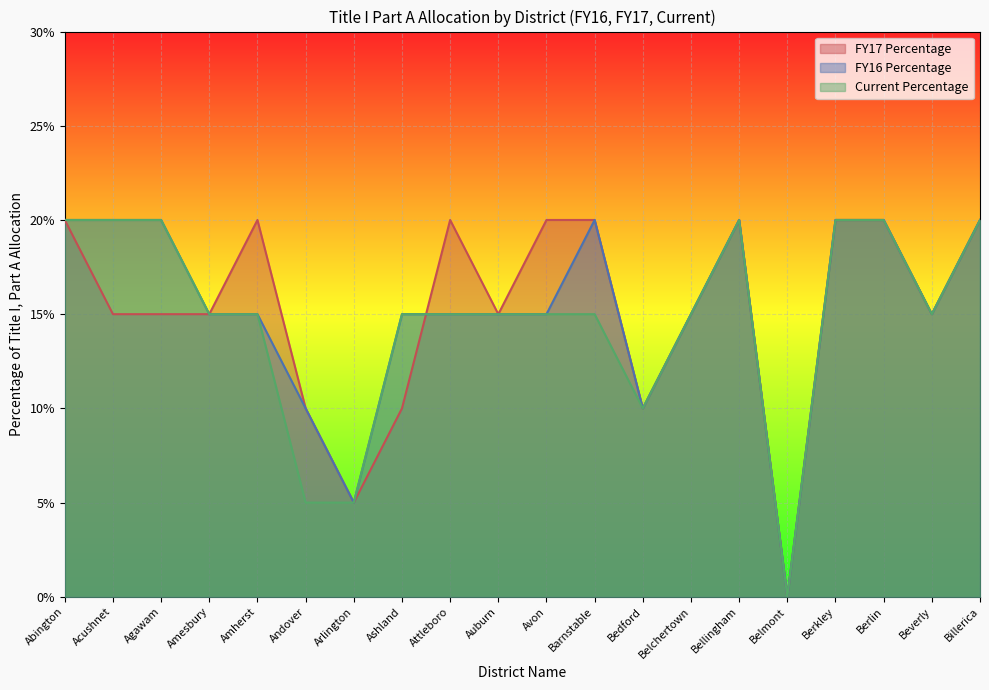

The FY16 Percentage series shows 0.3 at Agawam. True or false?

False